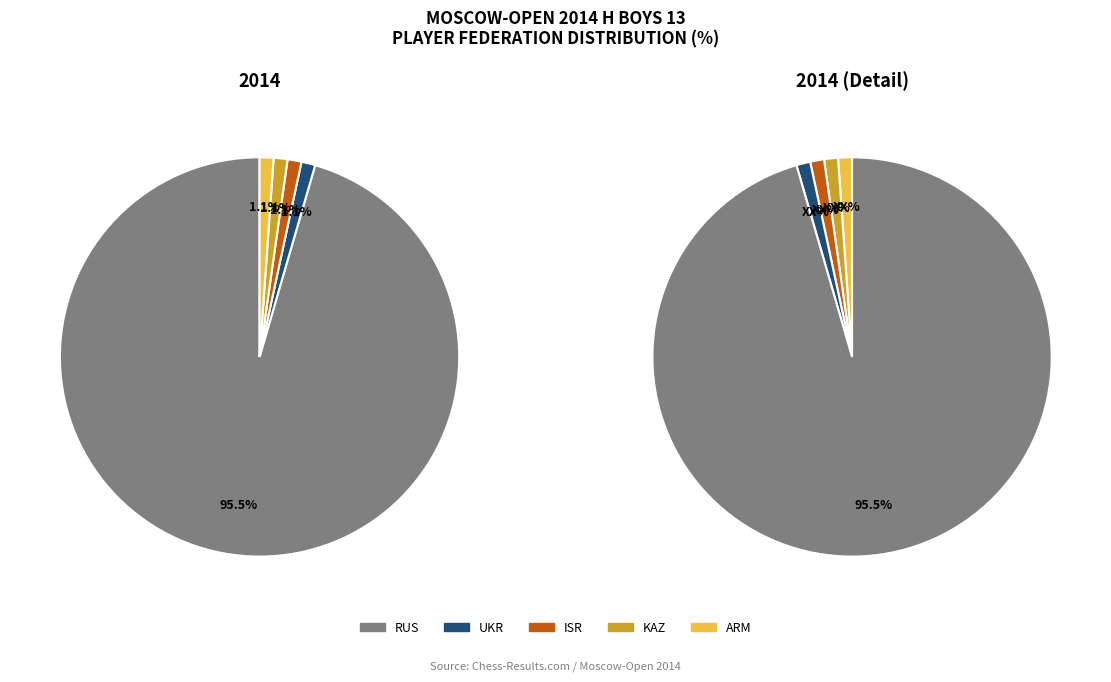

What percentage is the ARM slice, to the nearest percent?

1%